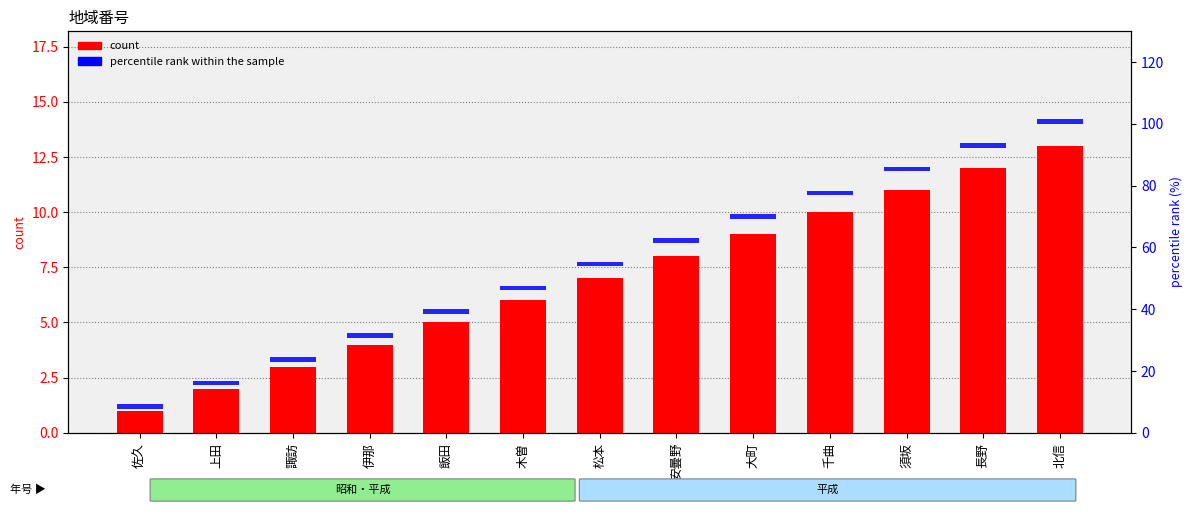

What is the approximate value of count at 諏訪?

3.0